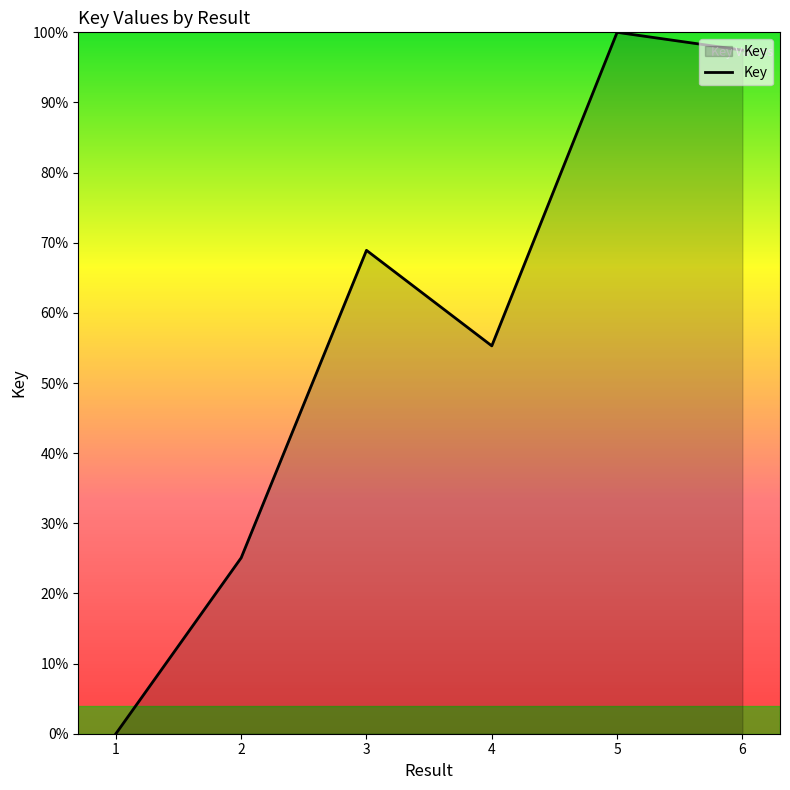

At which label does the data first exceed 68?

3